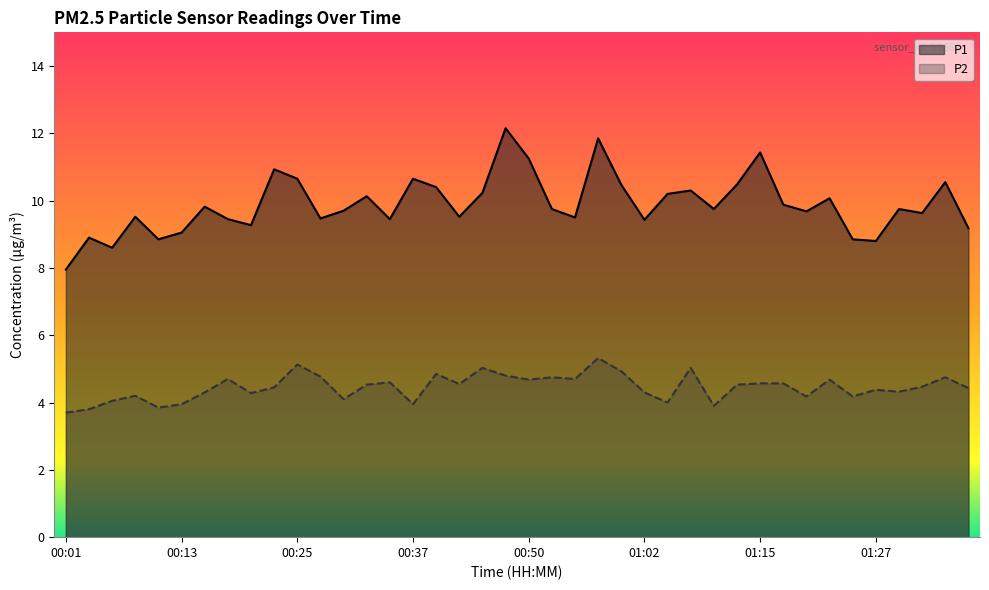

Is it true that P1 equals 5.9 at 00:50?

False